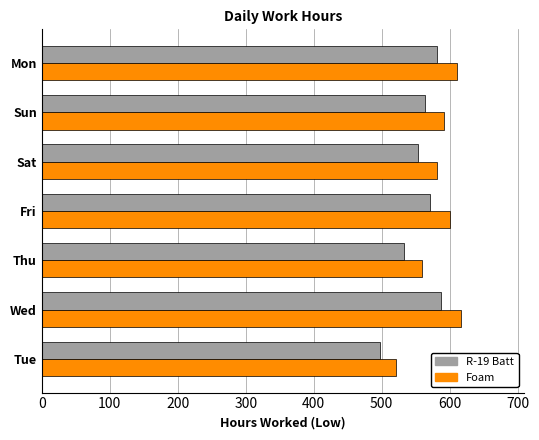

True or false: Foam has a value of 367.6 at Sat.

False